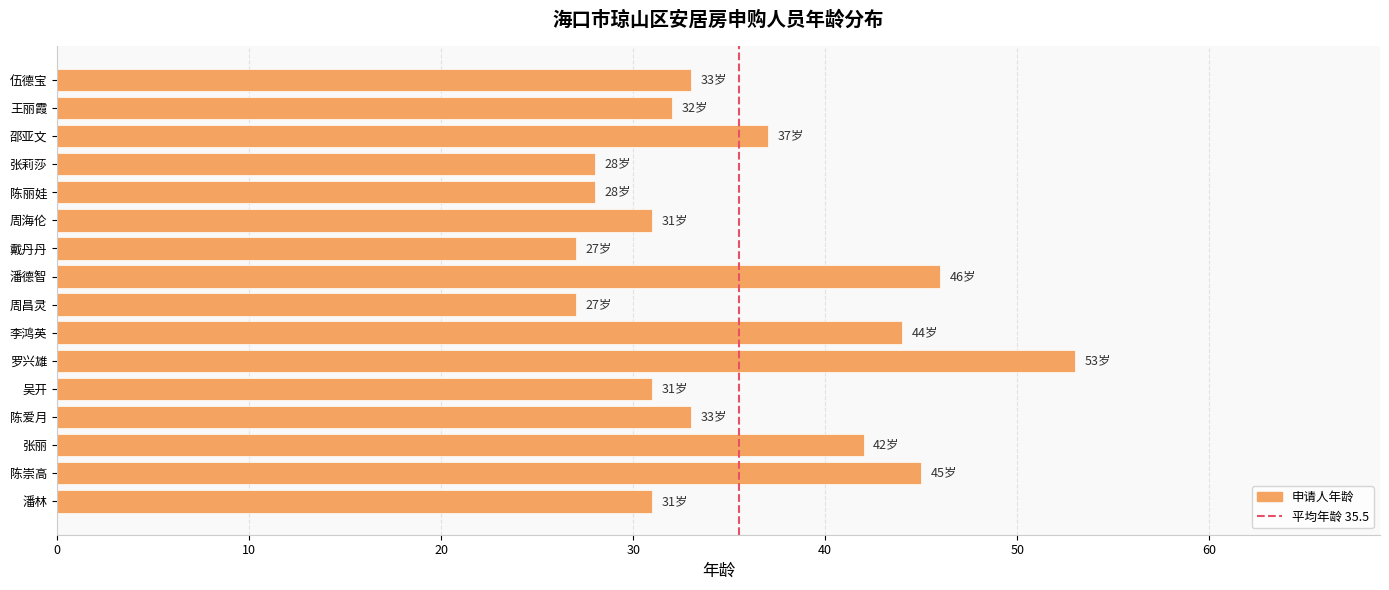

The value at 周海伦 is 47. True or false?

False